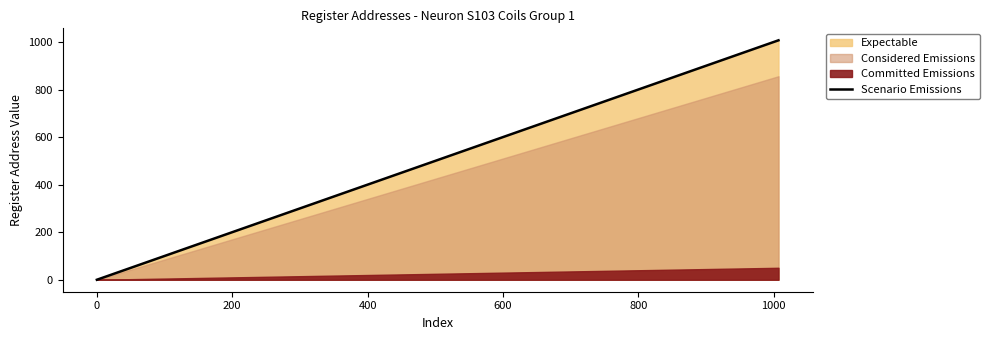

How many lines are shown in the chart?

1